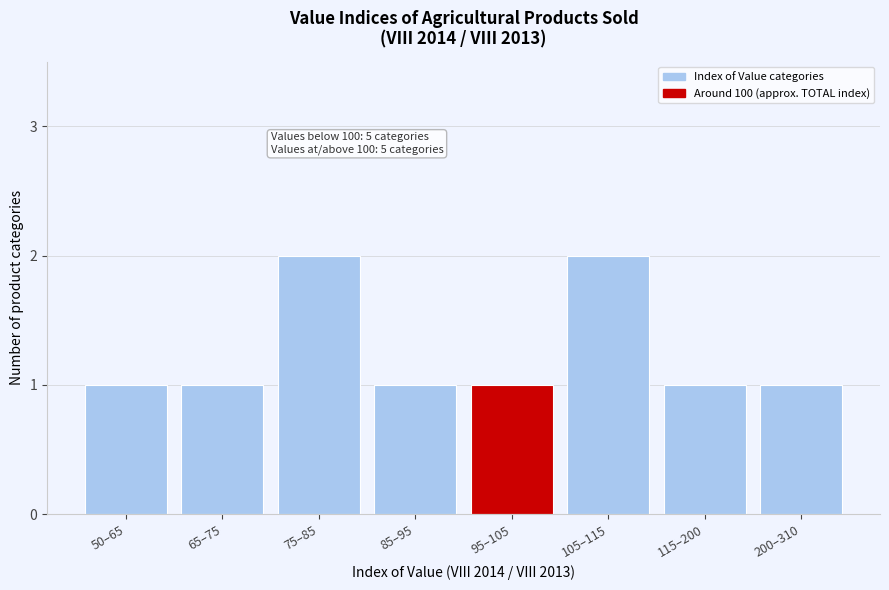

Reading left to right, transcribe all the data shown in this chart.

50–65=1	65–75=1	75–85=2	85–95=1	95–105=1	105–115=2	115–200=1	200–310=1